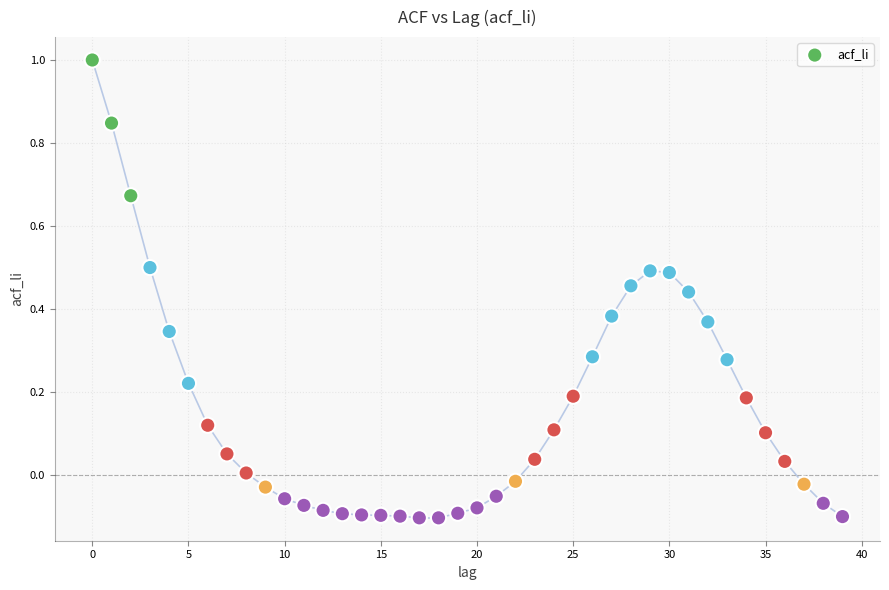

What is the range of Y values (max minus min)?

1.1